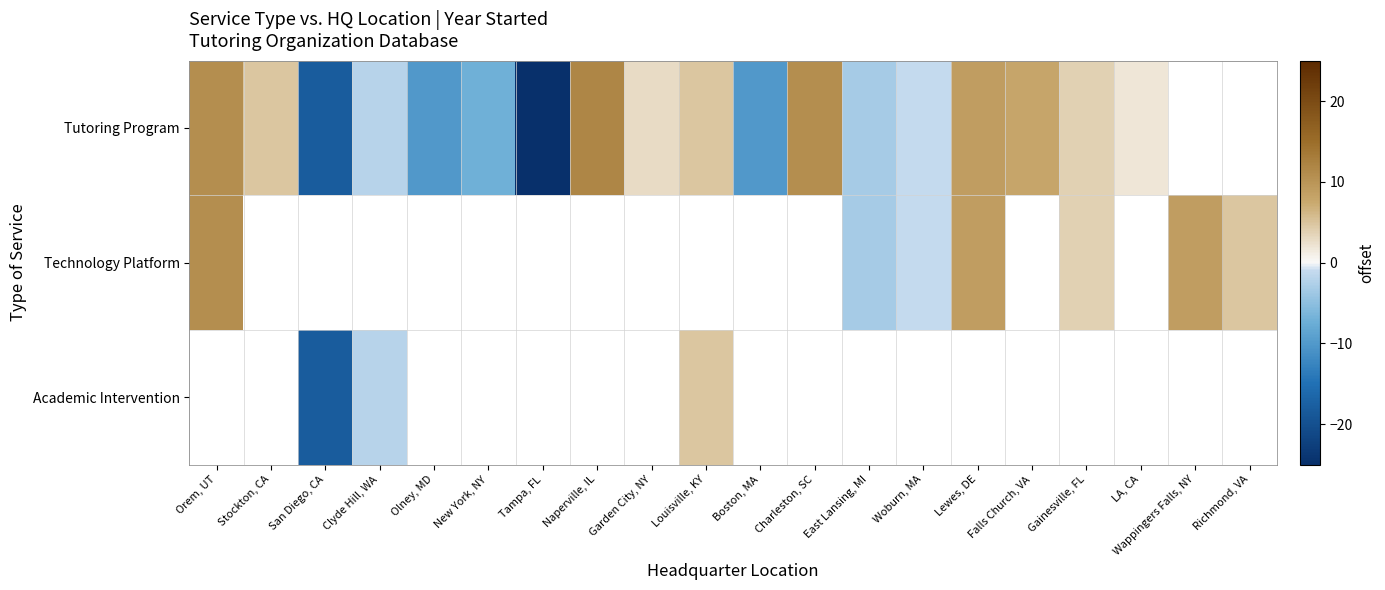

The Tutoring Program series shows 7.3 at Stockton, CA. True or false?

False